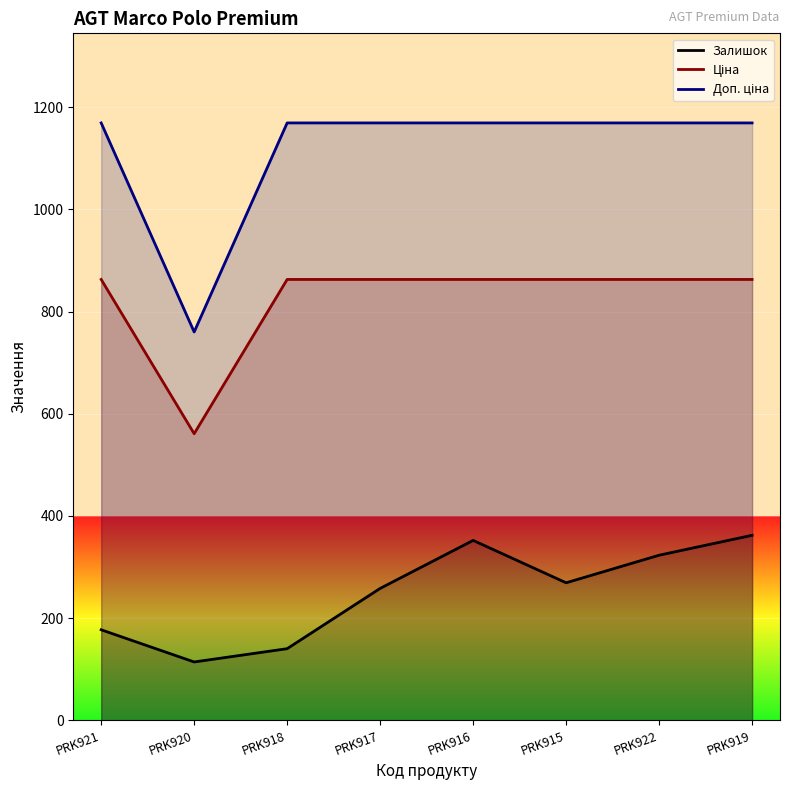

Reading left to right, what are all the values shown in this chart?

Залишок: PRK921=177.0	PRK920=114.0	PRK918=140.0	PRK917=258.0	PRK916=352.0	PRK915=269.0	PRK922=323.0	PRK919=362.0
Ціна: PRK921=862.8	PRK920=560.8	PRK918=862.8	PRK917=862.8	PRK916=862.8	PRK915=862.8	PRK922=862.8	PRK919=862.8
Доп. ціна: PRK921=1169.2	PRK920=760.0	PRK918=1169.2	PRK917=1169.2	PRK916=1169.2	PRK915=1169.2	PRK922=1169.2	PRK919=1169.2